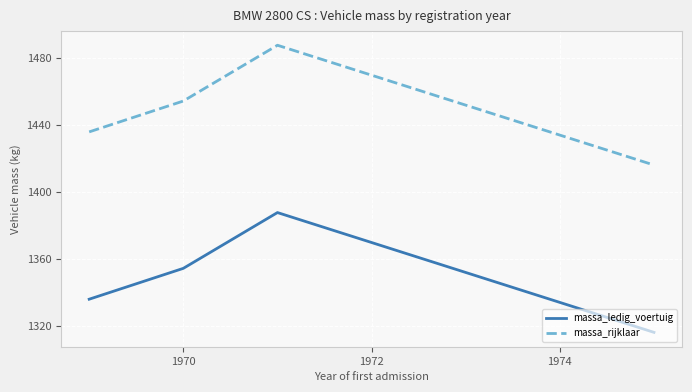

What is the sum of all massa_rijklaar values?

5793.7